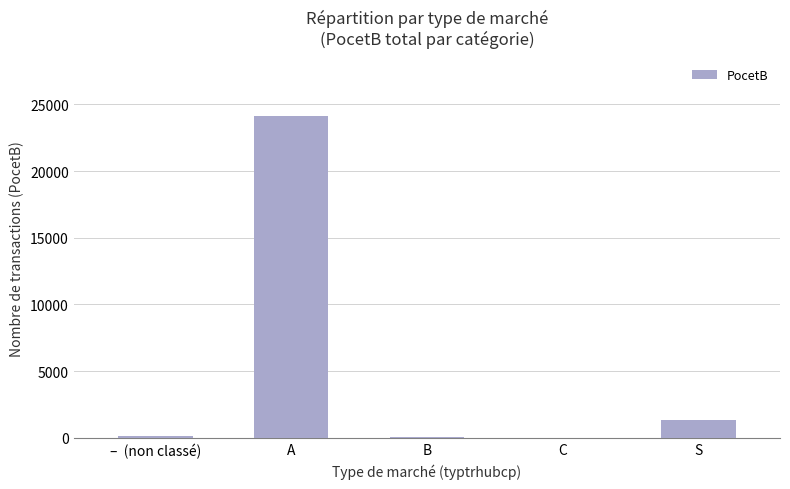

How many distinct data groups are displayed?

1